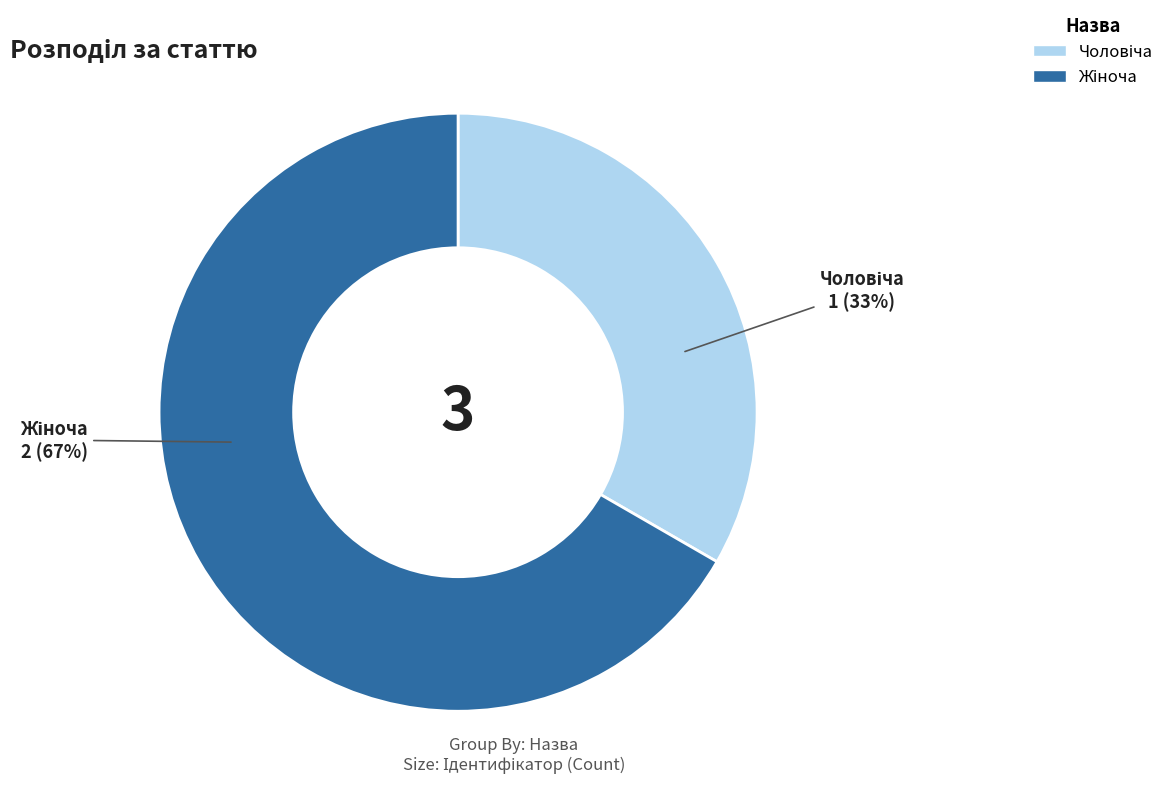

To the nearest percent, what is the average slice percentage?

50%